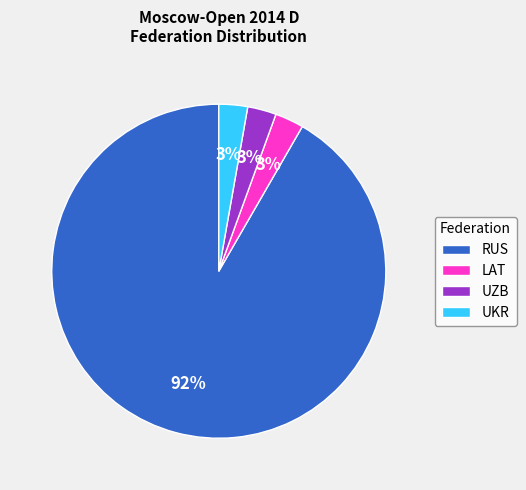

Combined, do RUS and UKR account for over 50%?

Yes